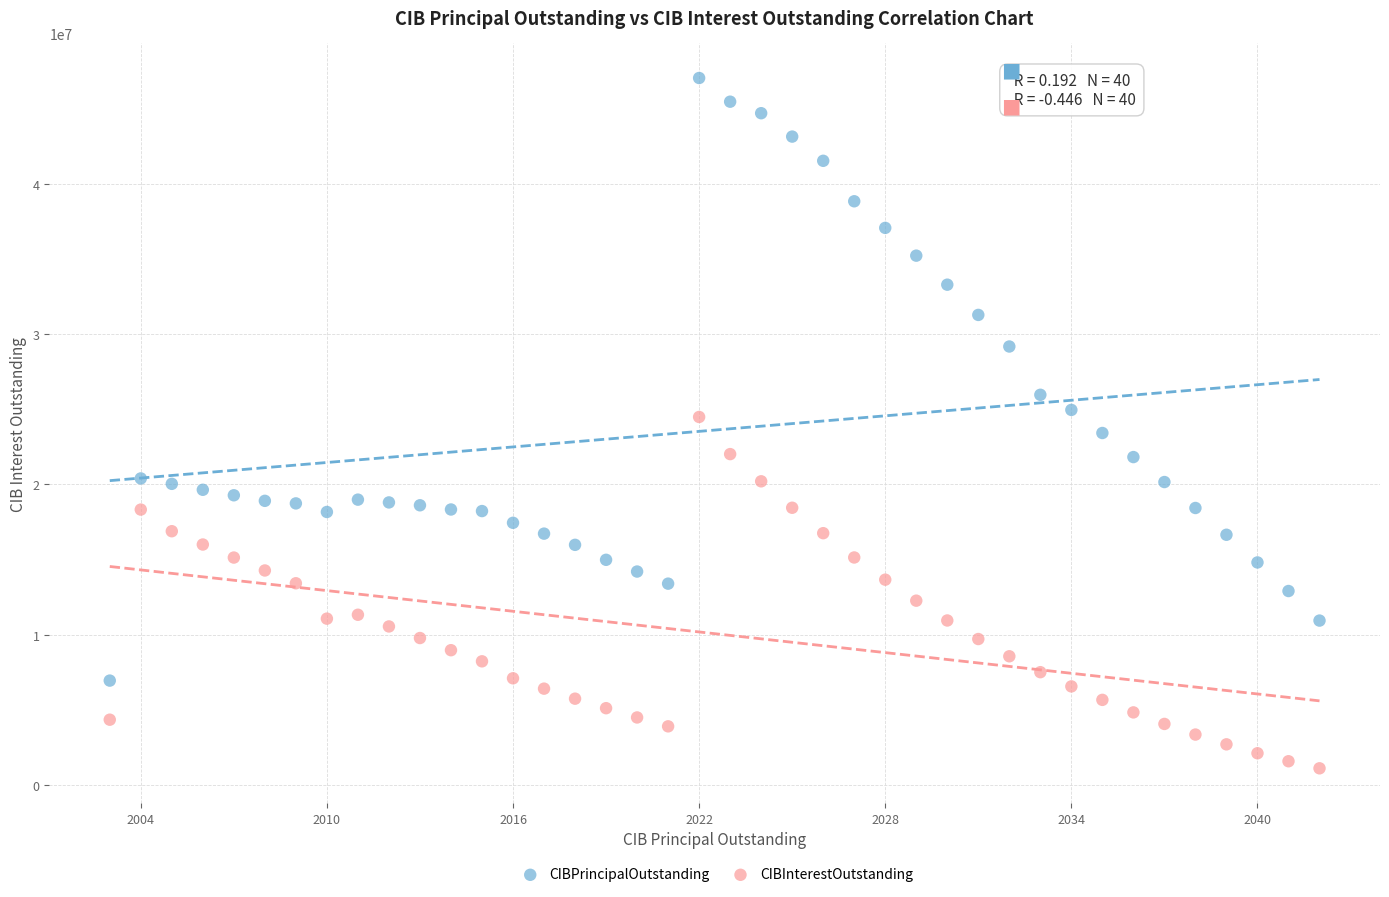

Which series reaches the minimum Y coordinate?

CIBInterestOutstanding